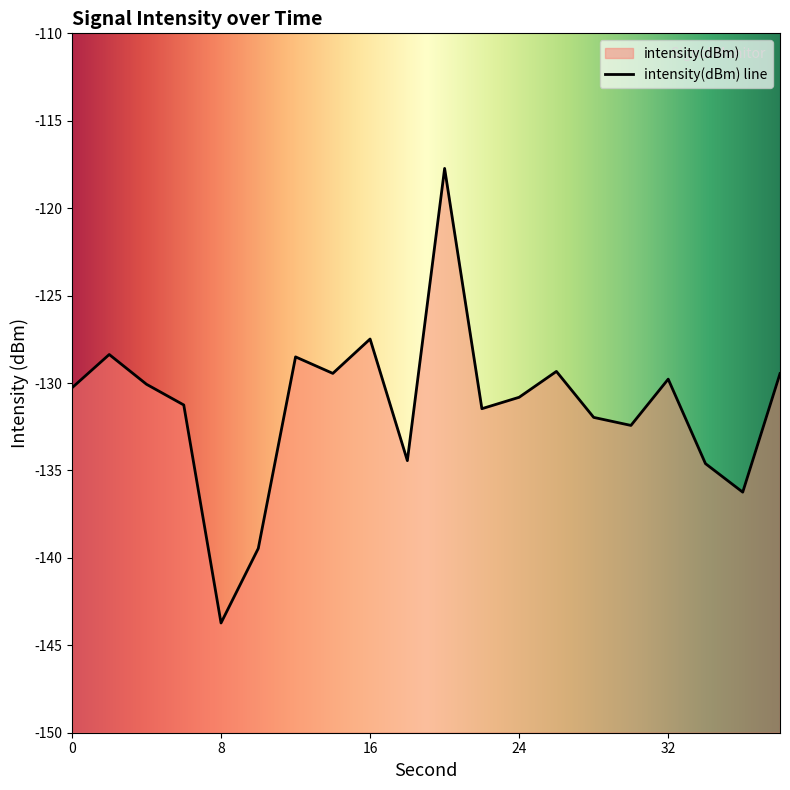

List the labels in order of value, largest first.

20, 16, 2, 12, 26, 14, 38, 32, 4, 0, 24, 6, 22, 28, 30, 18, 34, 36, 10, 8